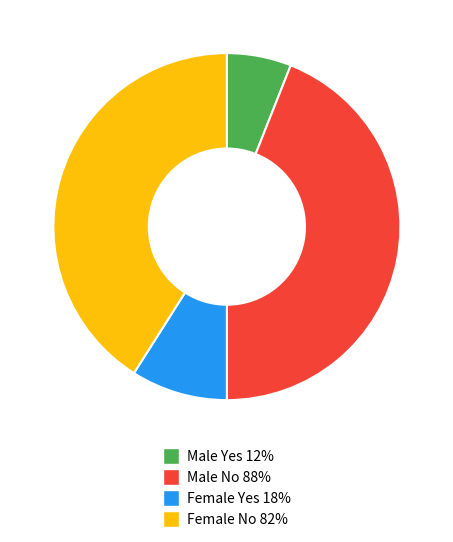

How many segments does this pie chart have?

4